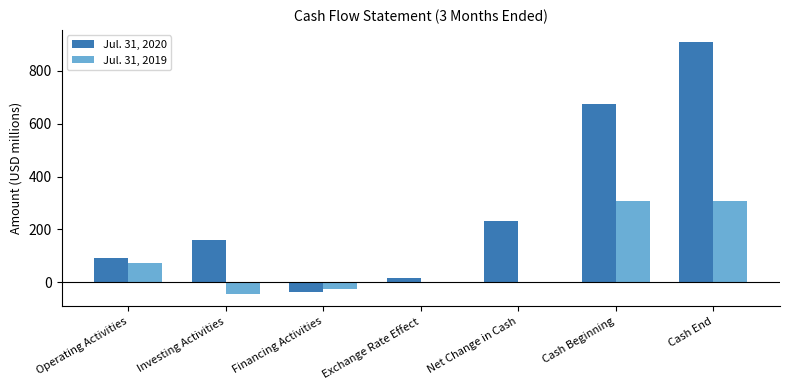

At which category is the sum across all series the highest?

Cash End